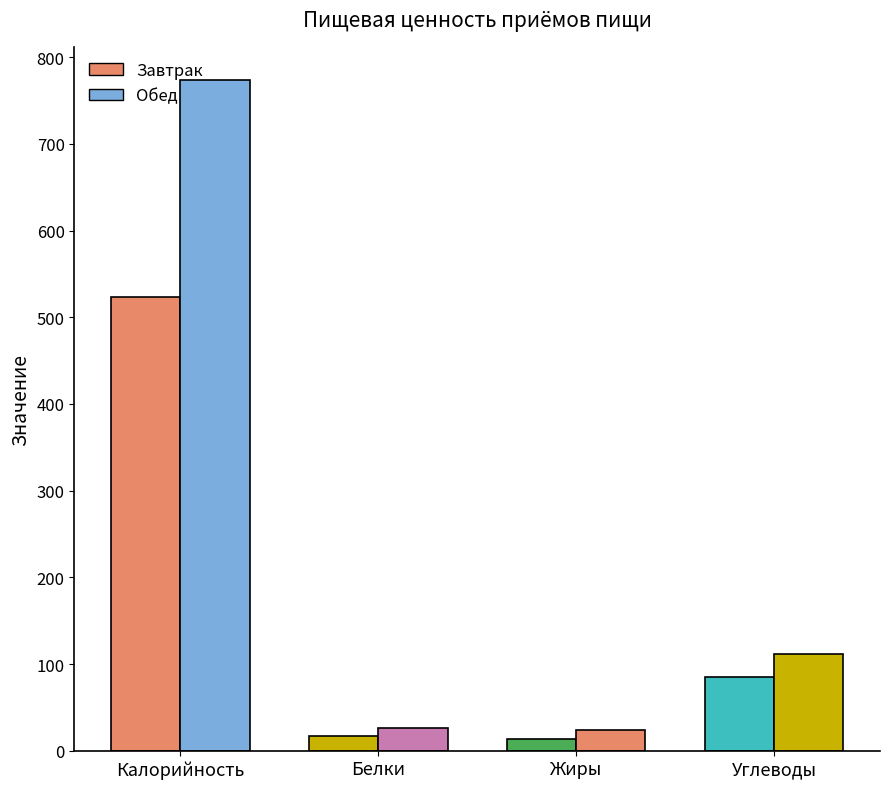

Is the value of Завтрак at Жиры greater than the value of Обед at Белки?

No